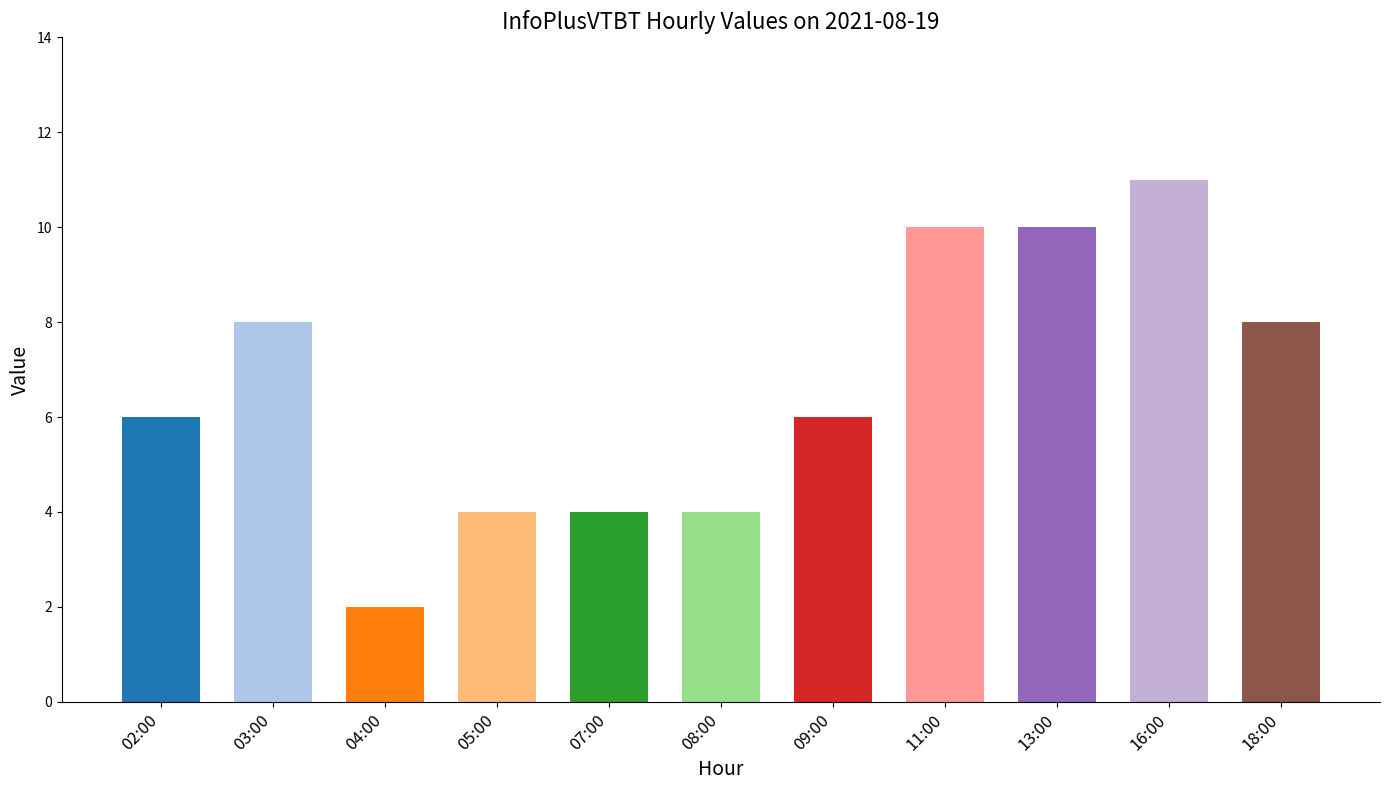

How many bars are there in total?

11